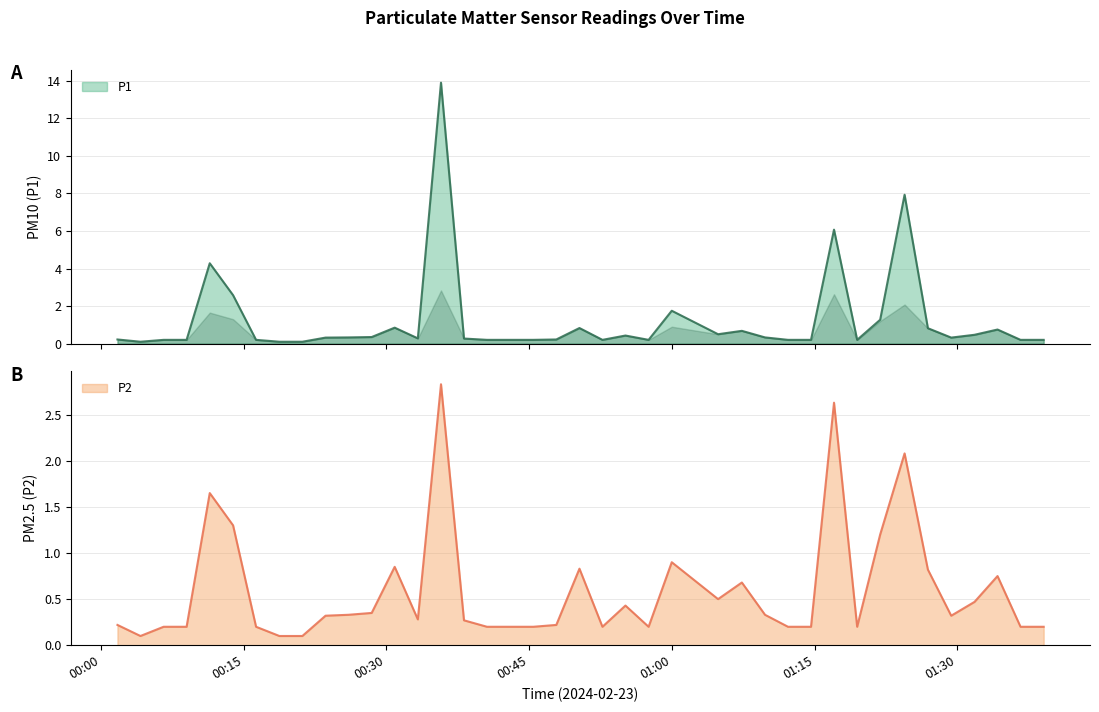

True or false: P1 and P2 intersect in this chart.

False